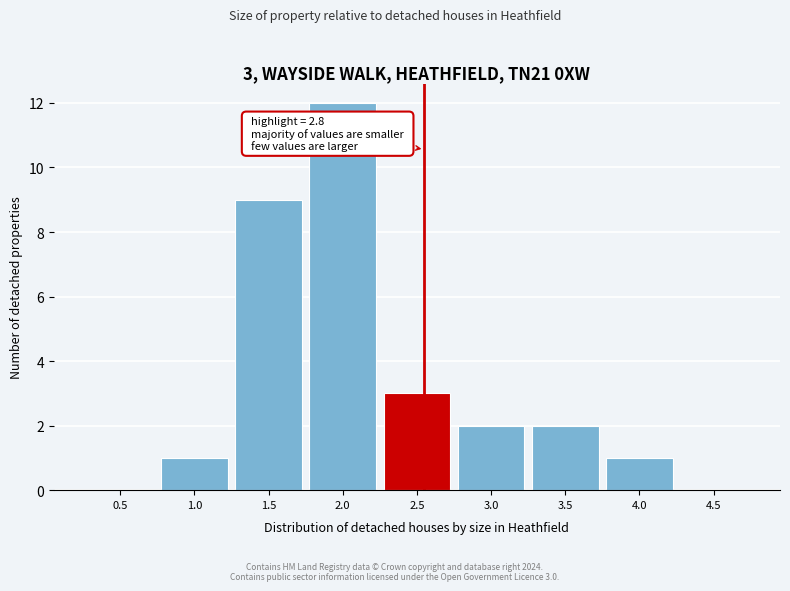

Reading left to right, transcribe all the data shown in this chart.

0.5=0	1.0=1	1.5=9	2.0=12	2.5=3	3.0=2	3.5=2	4.0=1	4.5=0